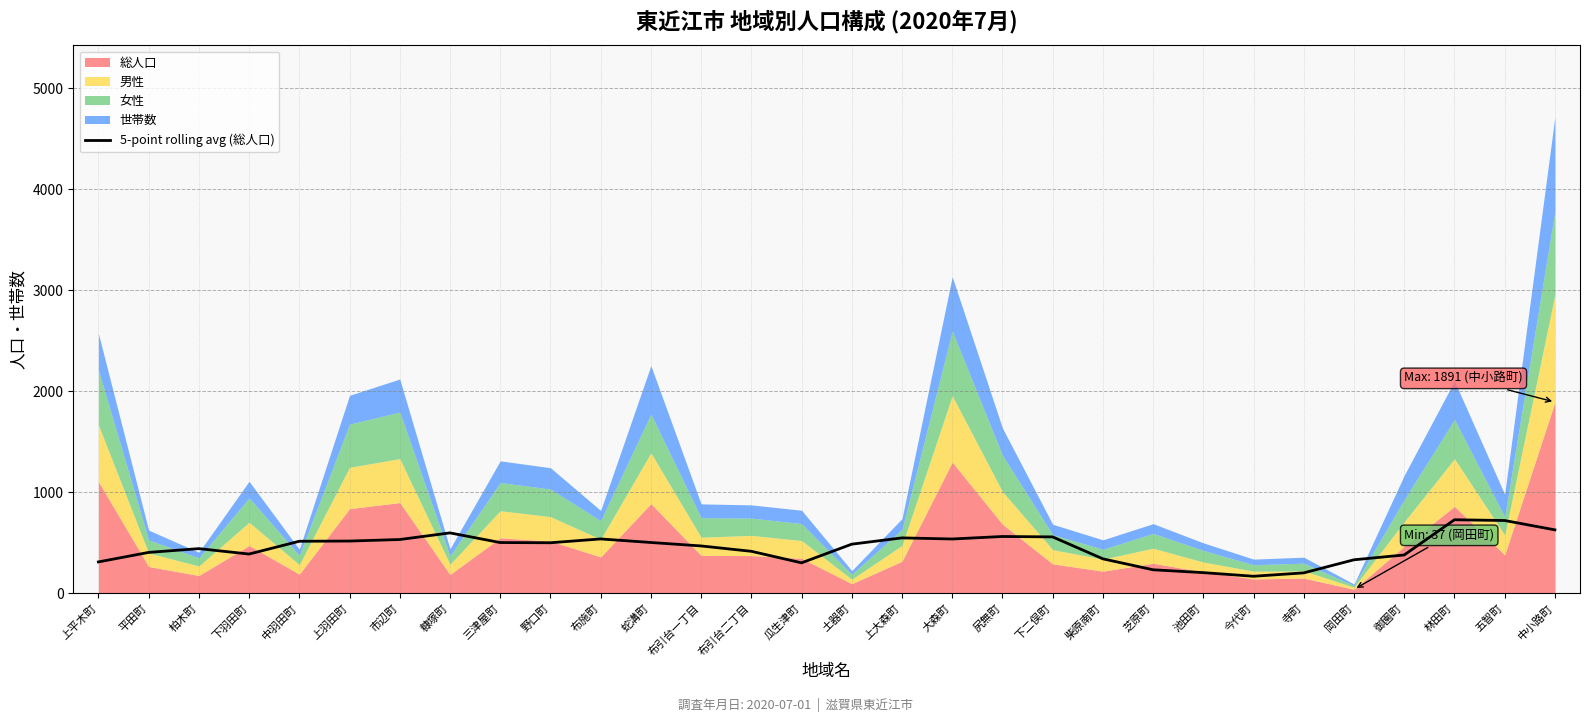

Reading right to left, what are all the values shown in this chart?

中小路町=625.6	五智町=718.2	林田町=725.6	御園町=377.0	岡田町=329.4	寺町=199.8	今代町=166.2	池田町=202.2	芝原町=230.4	柴原南町=338.8	下二俣町=556.0	尻無町=560.0	大森町=535.2	上大森町=546.2	土器町=484.0	瓜生津町=299.2	布引台二丁目=413.4	布引台一丁目=466.4	蛇溝町=500.6	布施町=535.8	野口町=498.0	三津屋町=500.0	糠塚町=595.6	市辺町=530.0	上羽田町=514.8	中羽田町=512.8	下羽田町=386.2	柏木町=439.8	平田町=402.4	上平木町=308.2